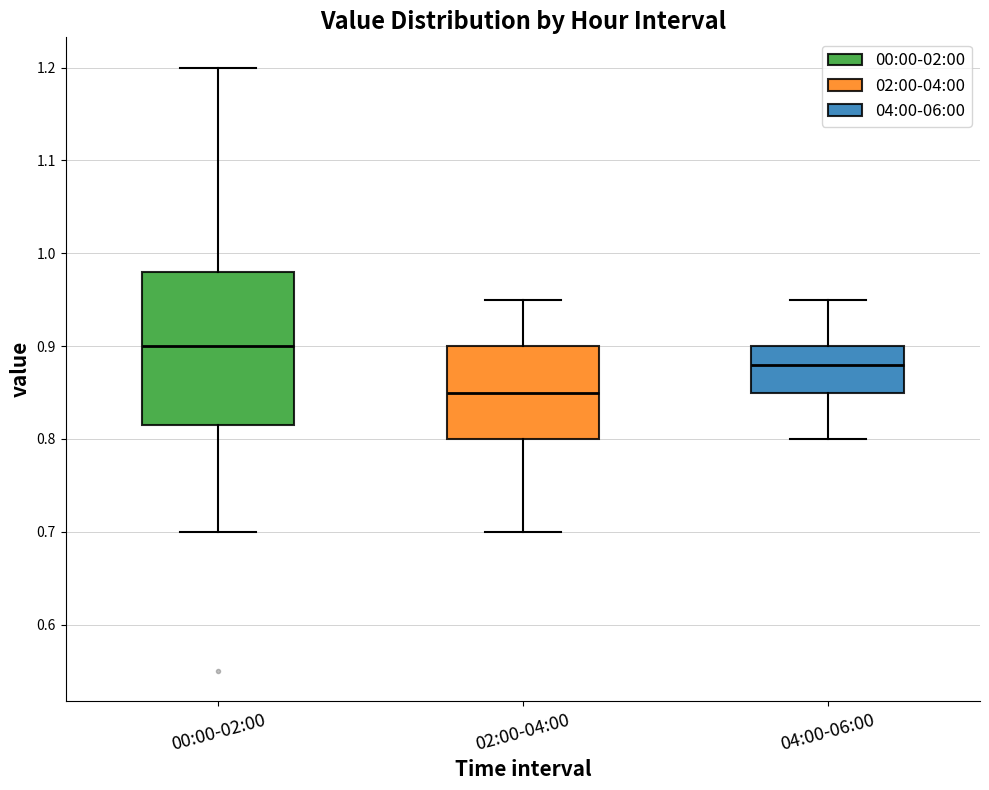

Reading left to right, transcribe this box plot: for each box, give where its median line is, the range the box spans, and where its two whiskers end, as read against the y-axis. The values are not printed on the chart, so give them approximately, as read against the axis.

00:00-02:00: median 0.90, box 0.82 to 0.98, whiskers 0.70 to 1.20
02:00-04:00: median 0.85, box 0.80 to 0.90, whiskers 0.70 to 0.95
04:00-06:00: median 0.88, box 0.85 to 0.90, whiskers 0.80 to 0.95